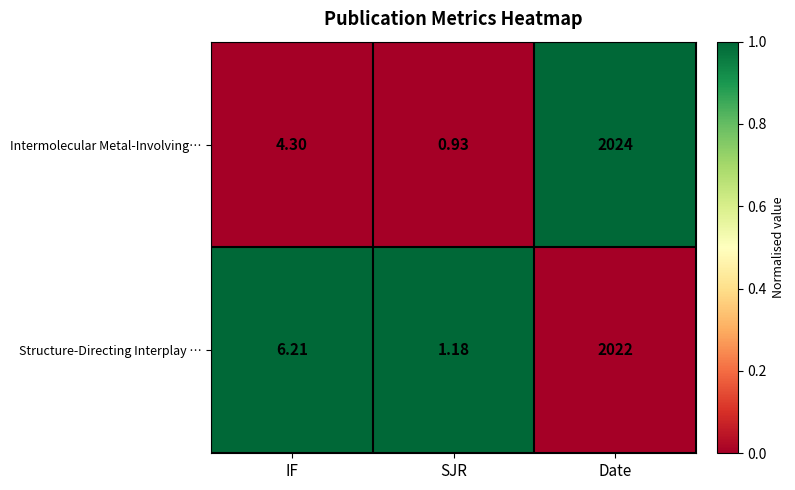

At which label is Intermolecular Metal-Involving… closest to 1012?

IF